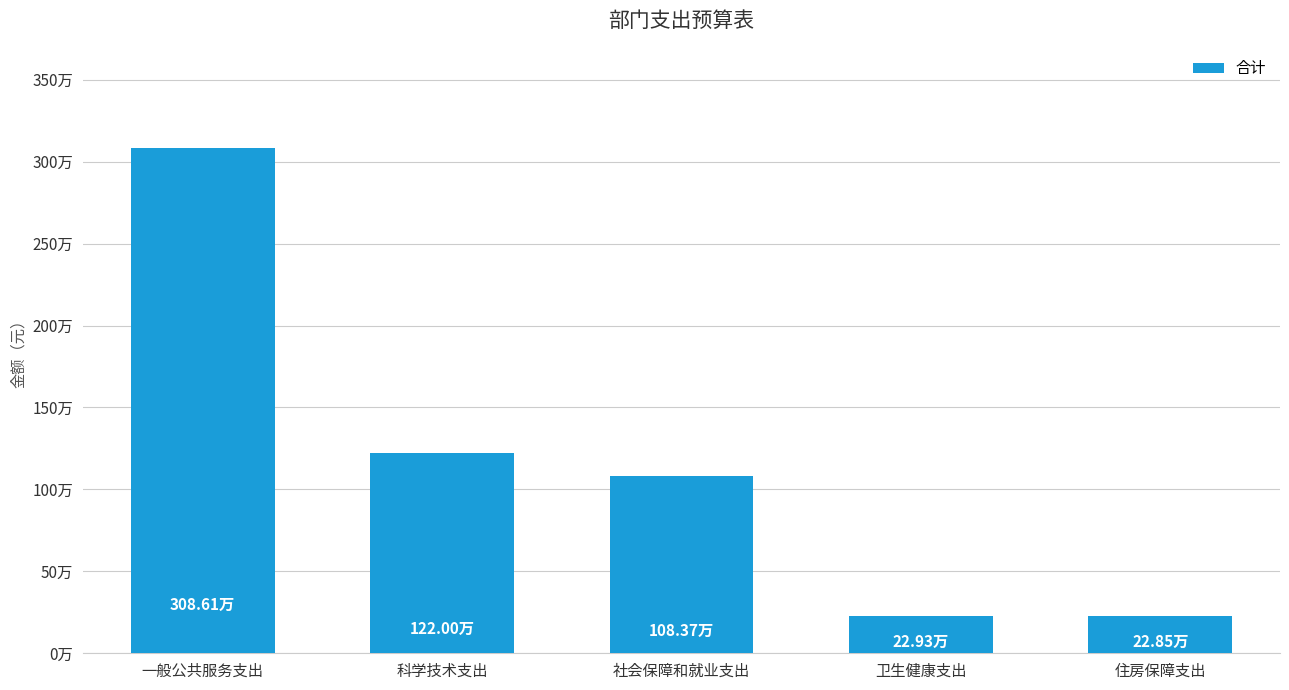

Are the bars horizontal?

No